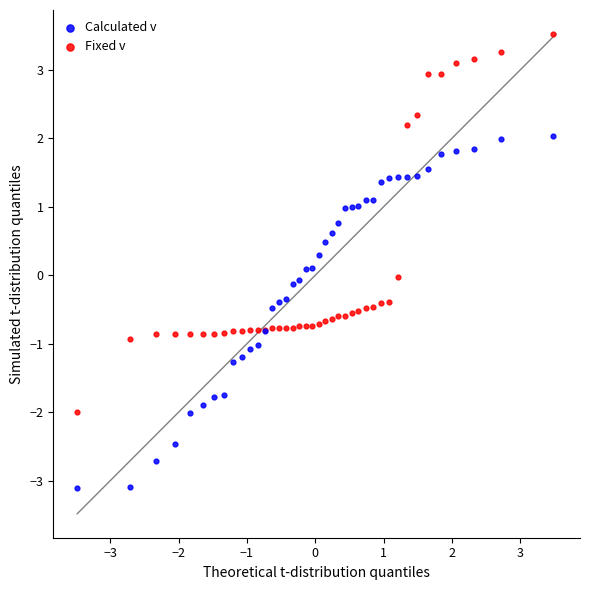

Which series contains the highest Y value?

Fixed v